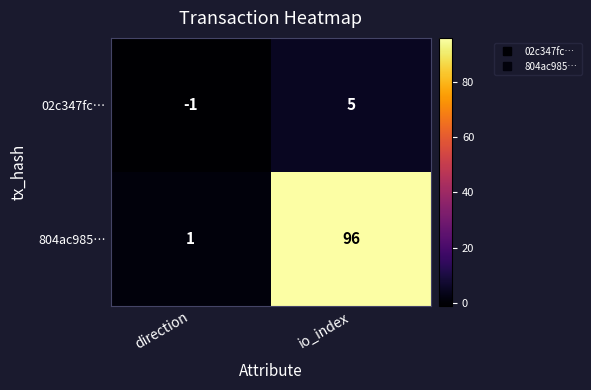

Reading left to right, extract all data points from this chart.

02c347fc…: direction=-1	io_index=5
804ac985…: direction=1	io_index=96